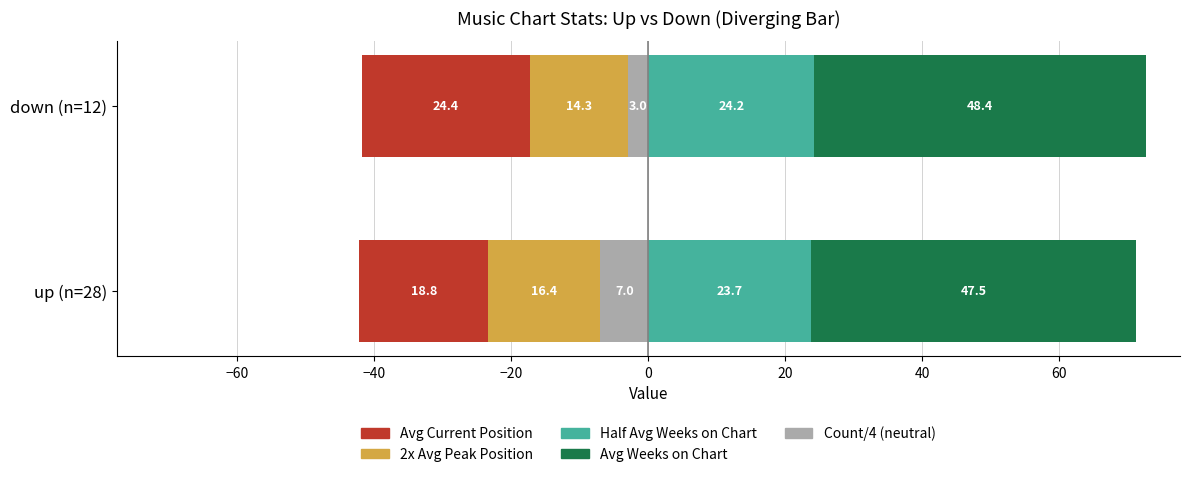

What is the sum of all 2x Avg Peak Position values?

-30.7